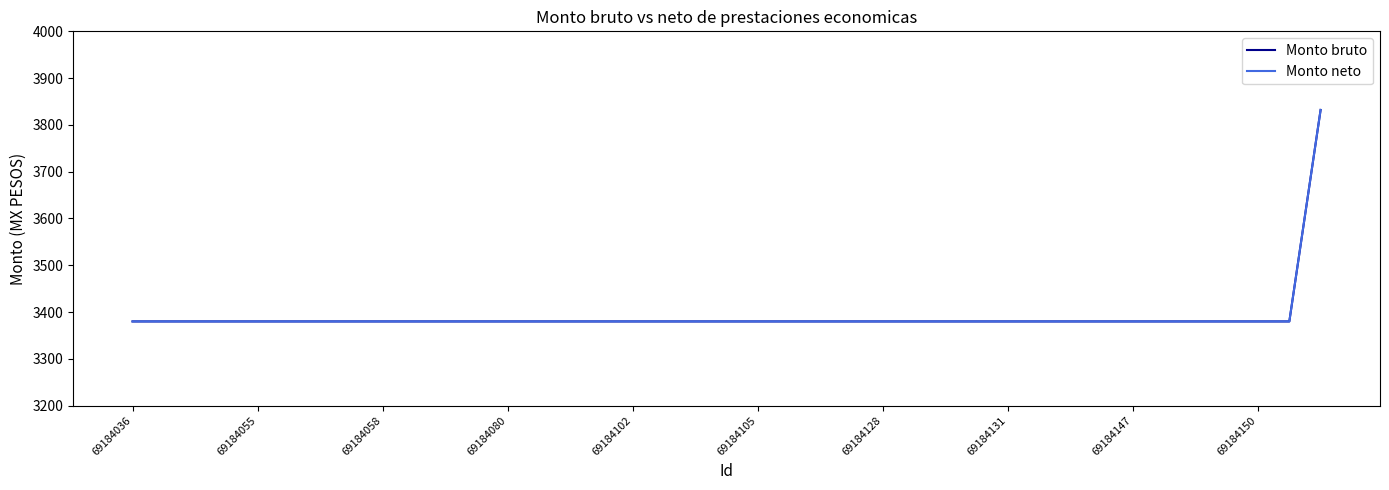

True or false: Monto bruto and Monto neto cross at least once.

False